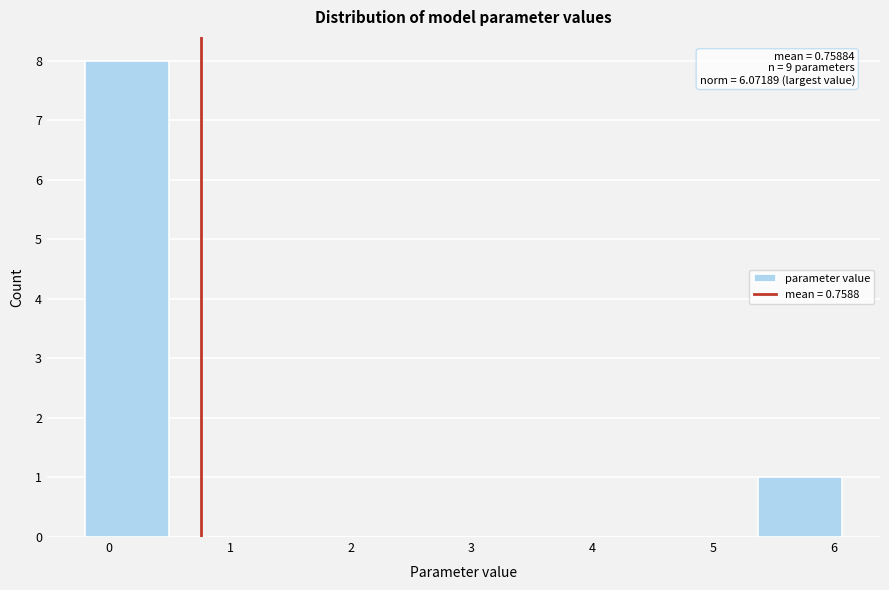

Over which range of the x-axis is the bar tallest?

-0.2 to 0.5